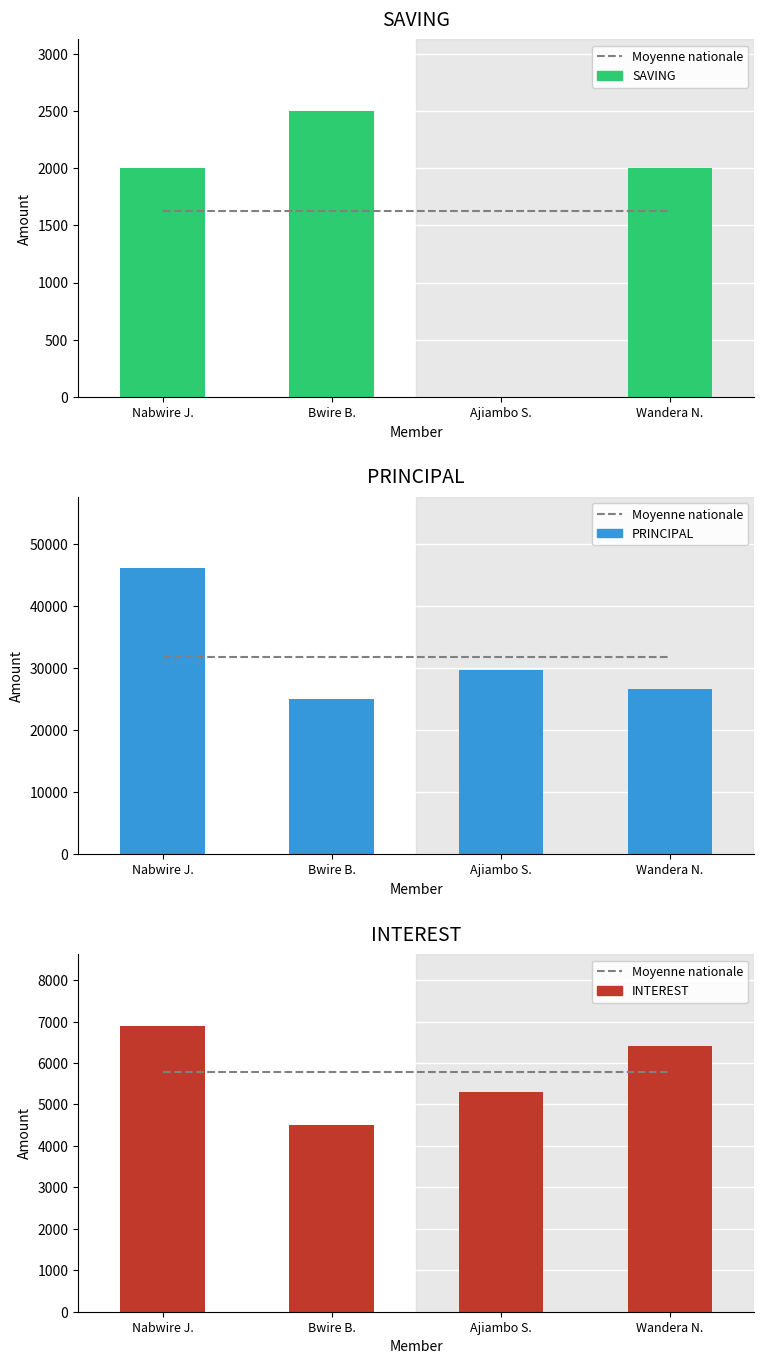

True or false: SAVING has a value of 2500 at Bwire B..

True